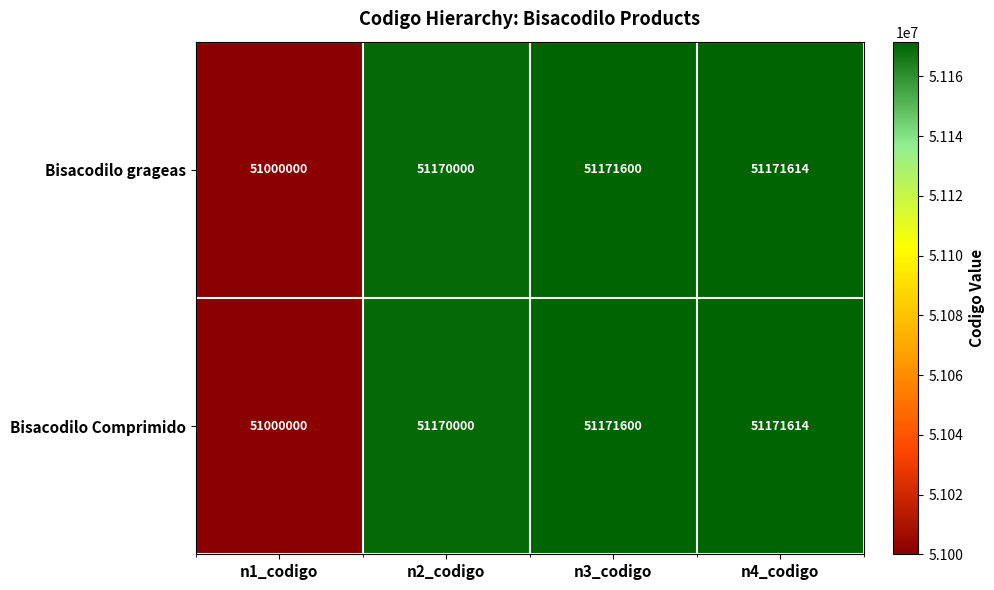

Which category has the lowest value across all series?

n1_codigo